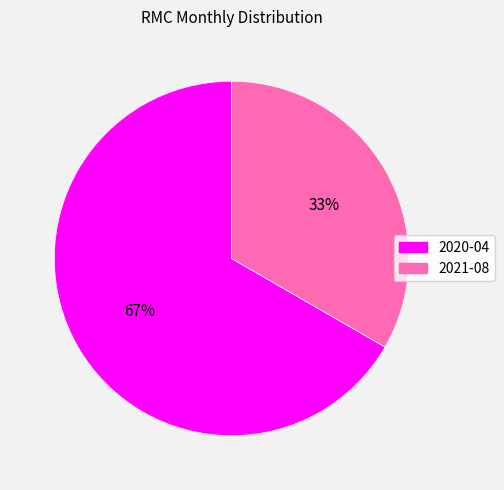

To the nearest percent, what percentage of the pie is 2020-04?

67%